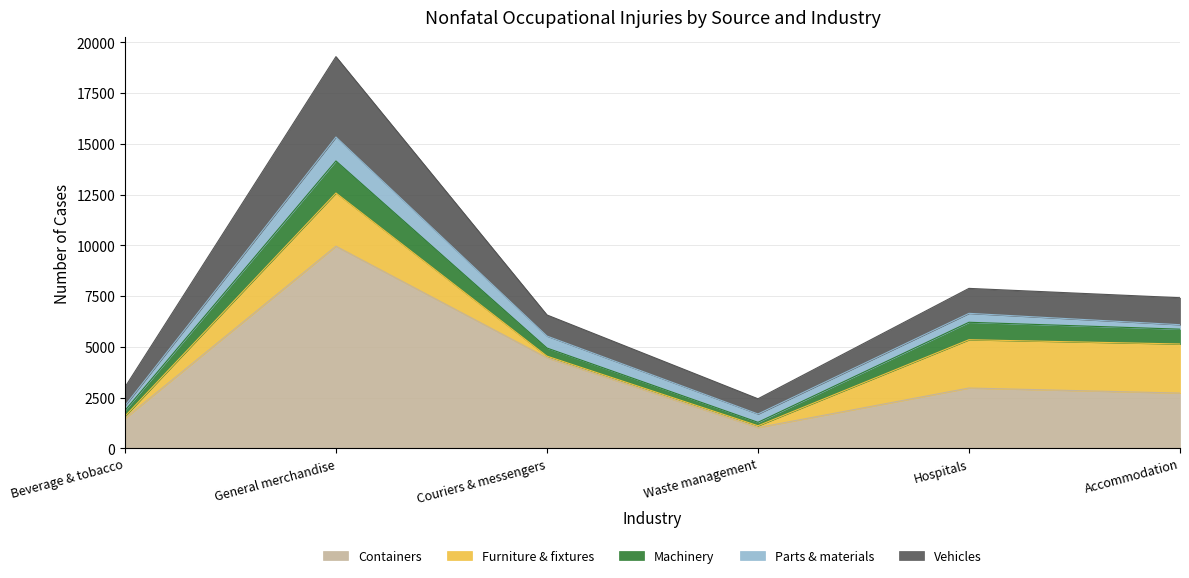

Is it true that Vehicles equals 1040 at Couriers & messengers?

True